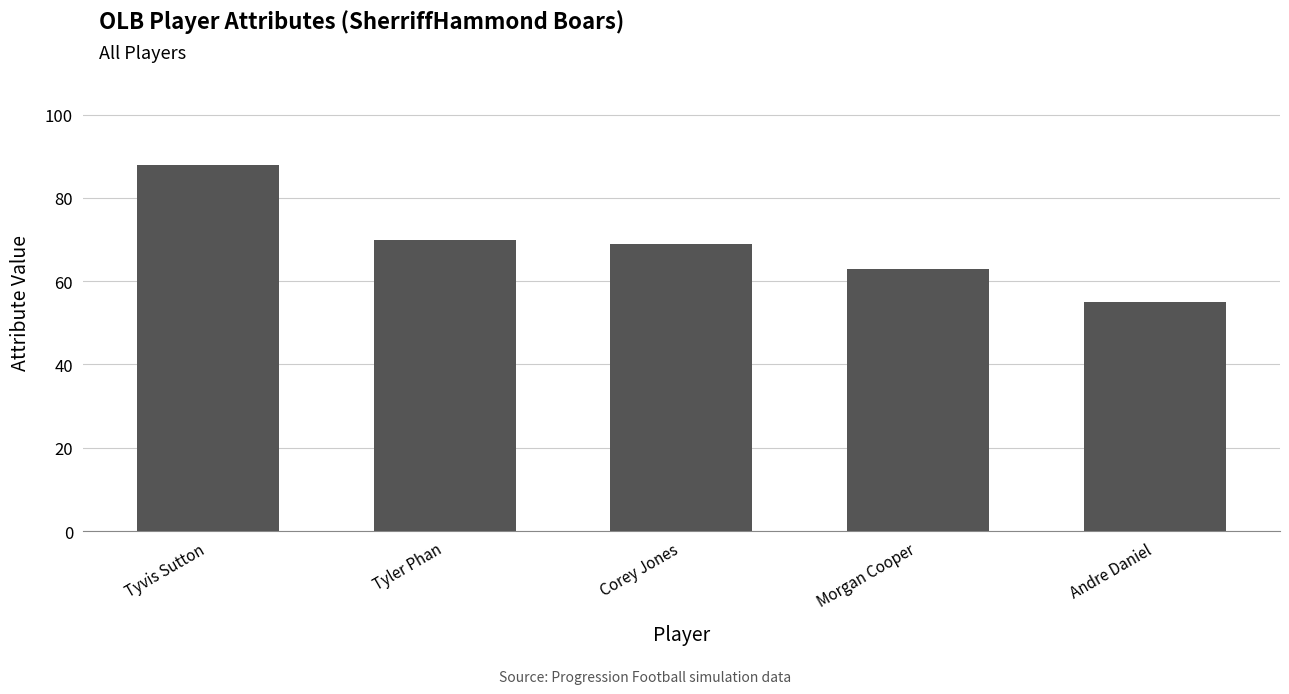

Is it true that the value at Andre Daniel is 55?

True